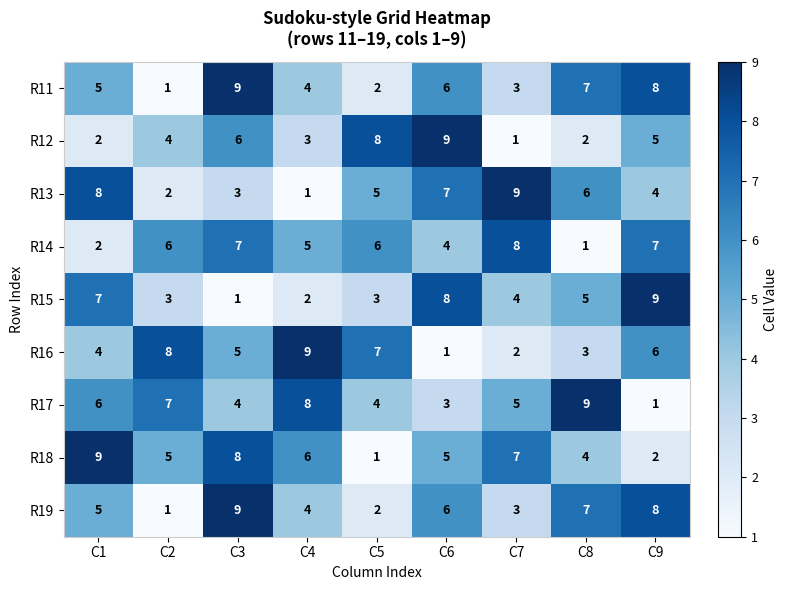

How many categories are shown in the chart?

9